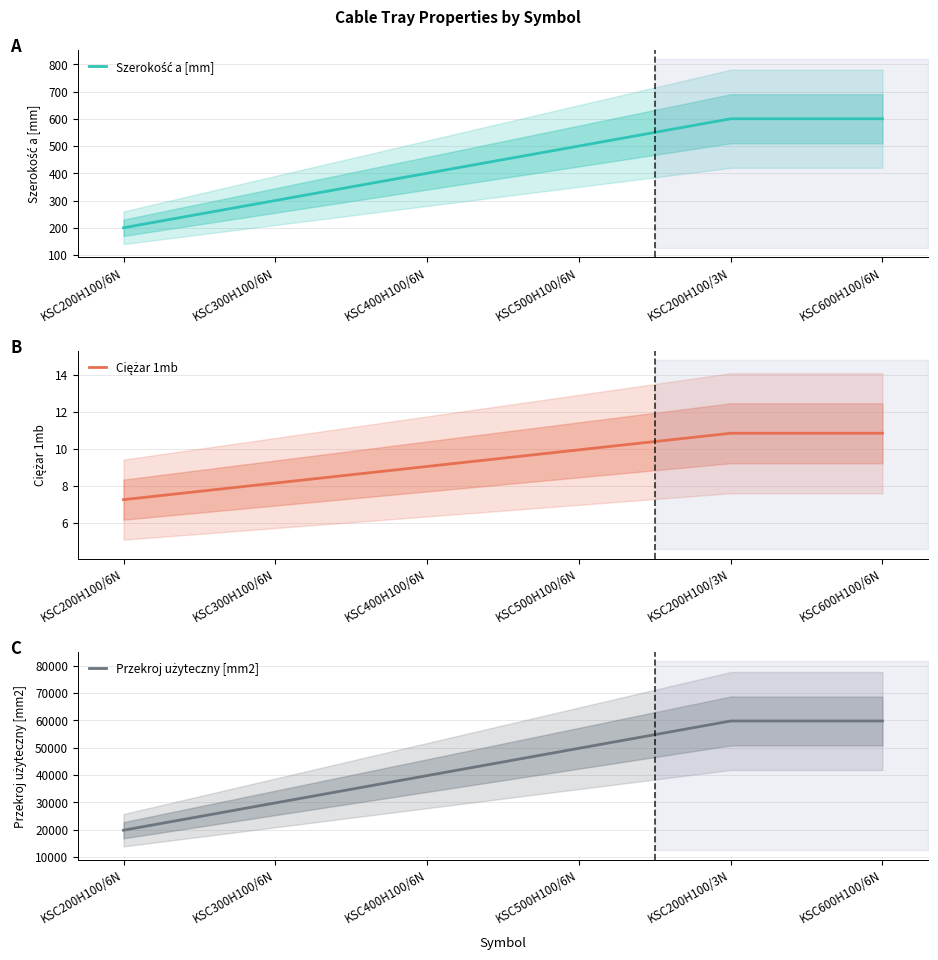

True or false: Szerokość a [mm] and Przekroj użyteczny [mm2] cross at least once.

False